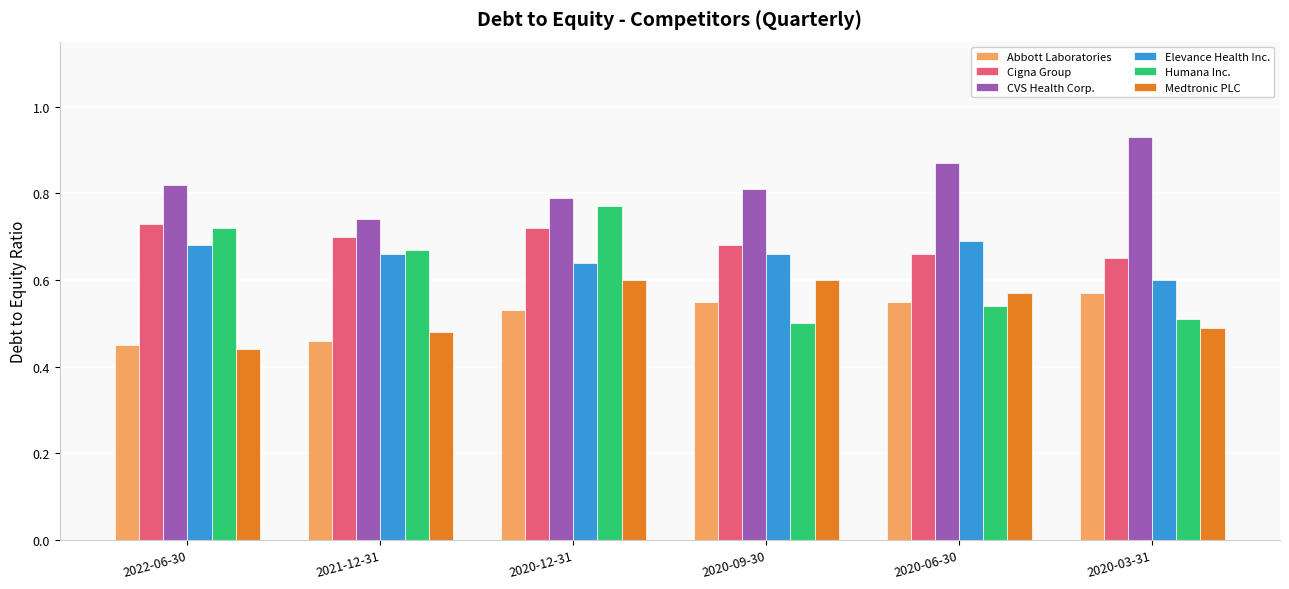

The value of Cigna Group at 2020-06-30 is 0.7. True or false?

True